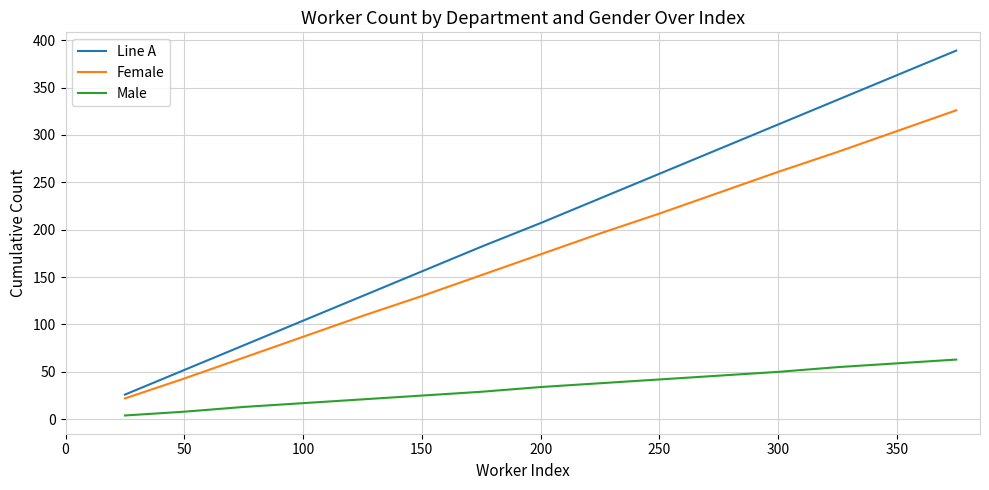

Which series has the widest spread of values?

Line A